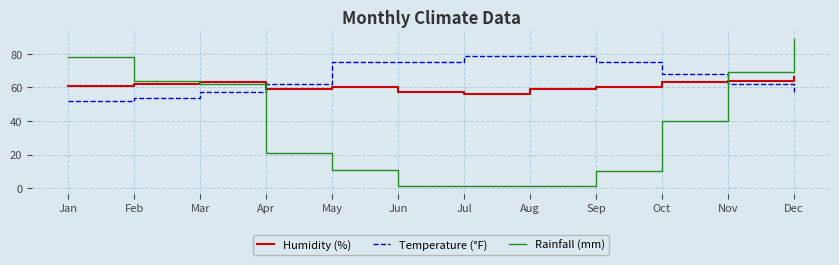

The Temperature (°F) series shows 52 at Jan. True or false?

True